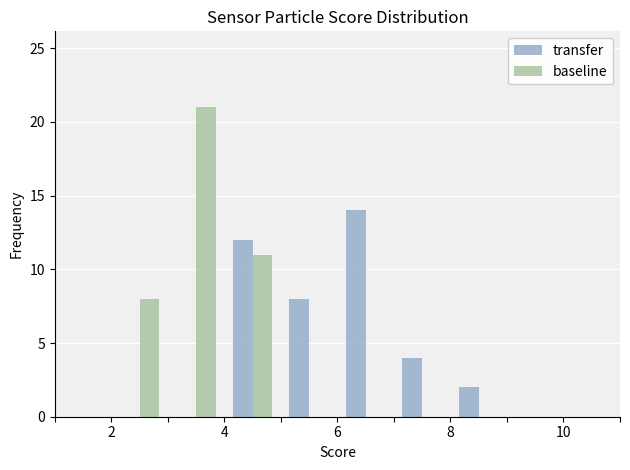

Count the number of data series in this chart.

2